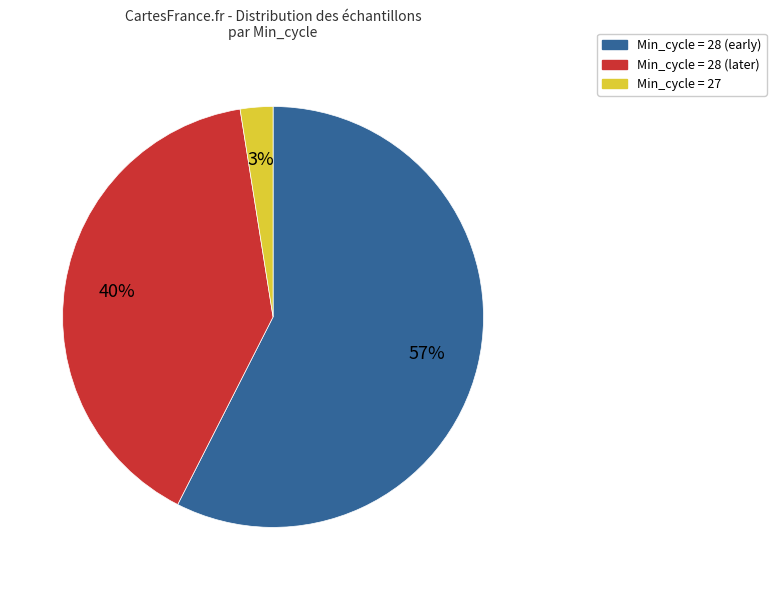

To the nearest percent, what is the combined percentage of Min_cycle = 27 and Min_cycle = 28 (later)?

43%